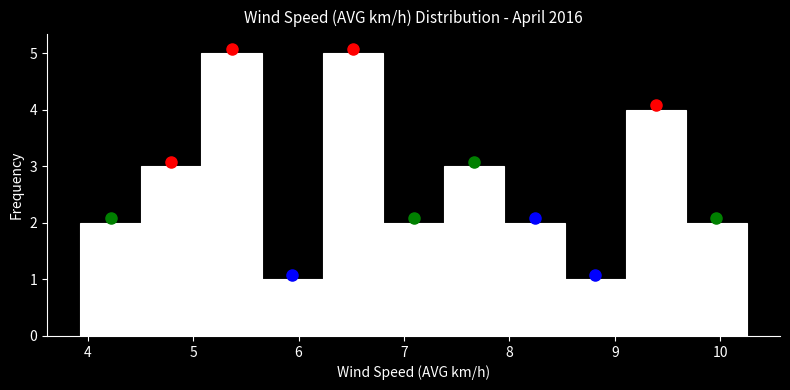

Reading left to right, list every bar in this chart as the range it spans on the x-axis followed by its height. Neither the bar edges nor the heights are printed on the chart, so give them approximately, as read against the axes.

3.9 to 4.5: 2
4.5 to 5.1: 3
5.1 to 5.7: 5
5.7 to 6.2: 1
6.2 to 6.8: 5
6.8 to 7.4: 2
7.4 to 8.0: 3
8.0 to 8.5: 2
8.5 to 9.1: 1
9.1 to 9.7: 4
9.7 to 10.3: 2